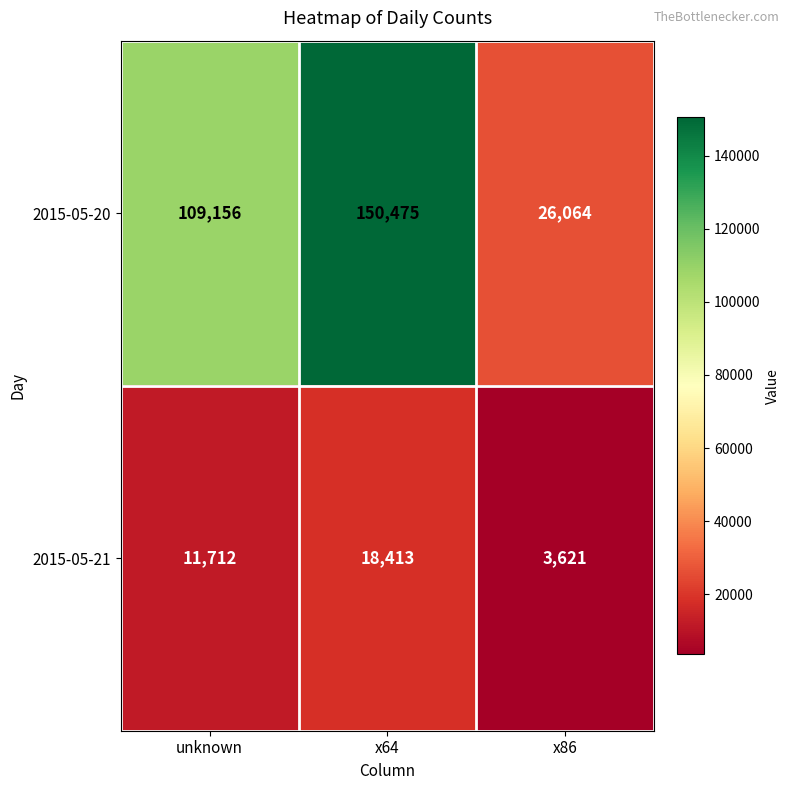

At x64, list the series in order from largest to smallest.

2015-05-20, 2015-05-21